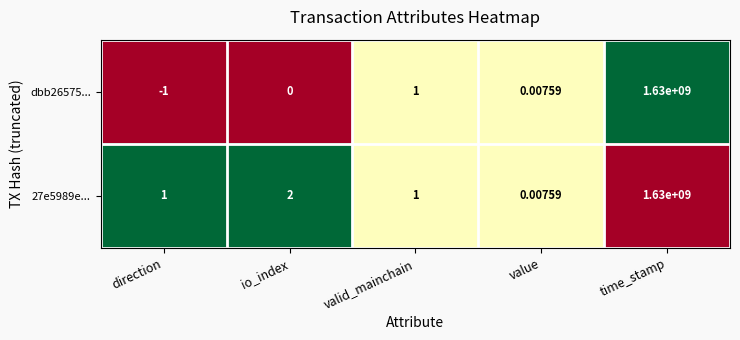

Where is 27e5989e... nearest to the value 815000000?

io_index